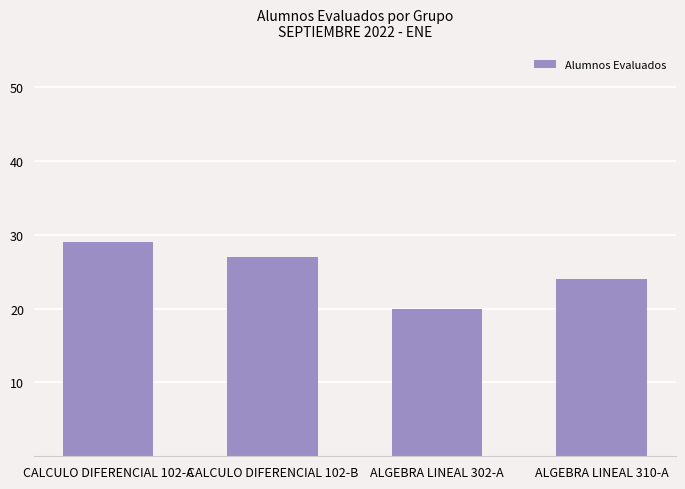

What is the maximum value shown in the chart?

29